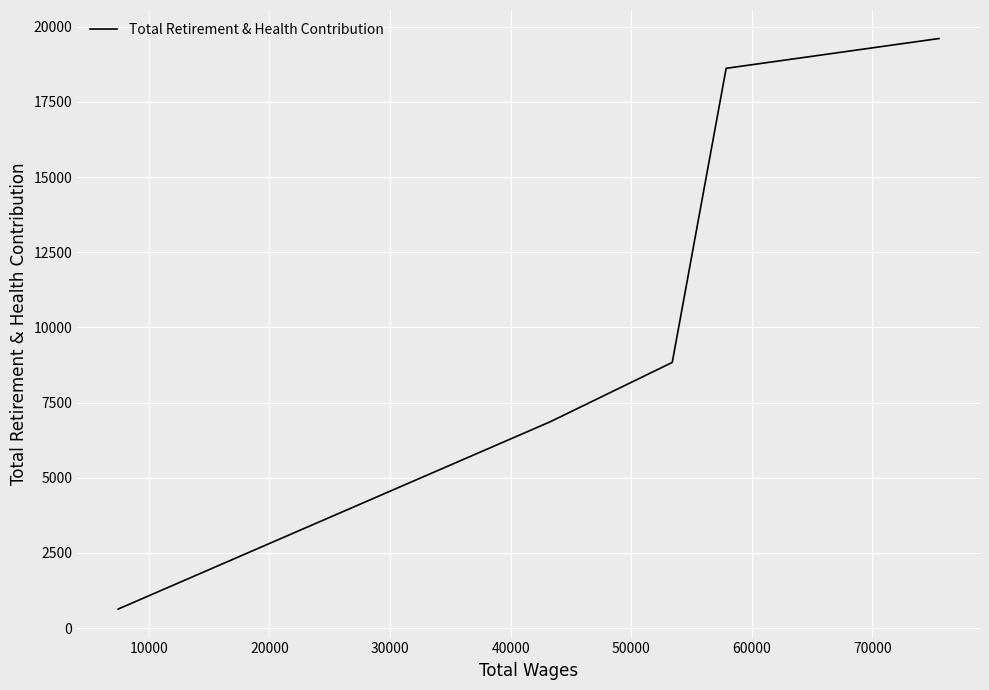

What is the minimum value shown in the chart?

635